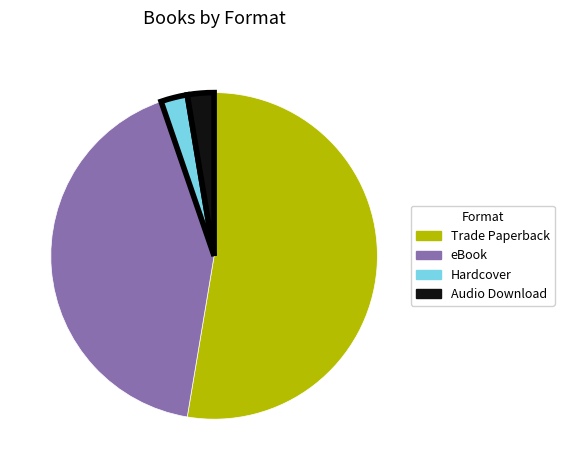

Which slice represents more than half of the pie?

Trade Paperback